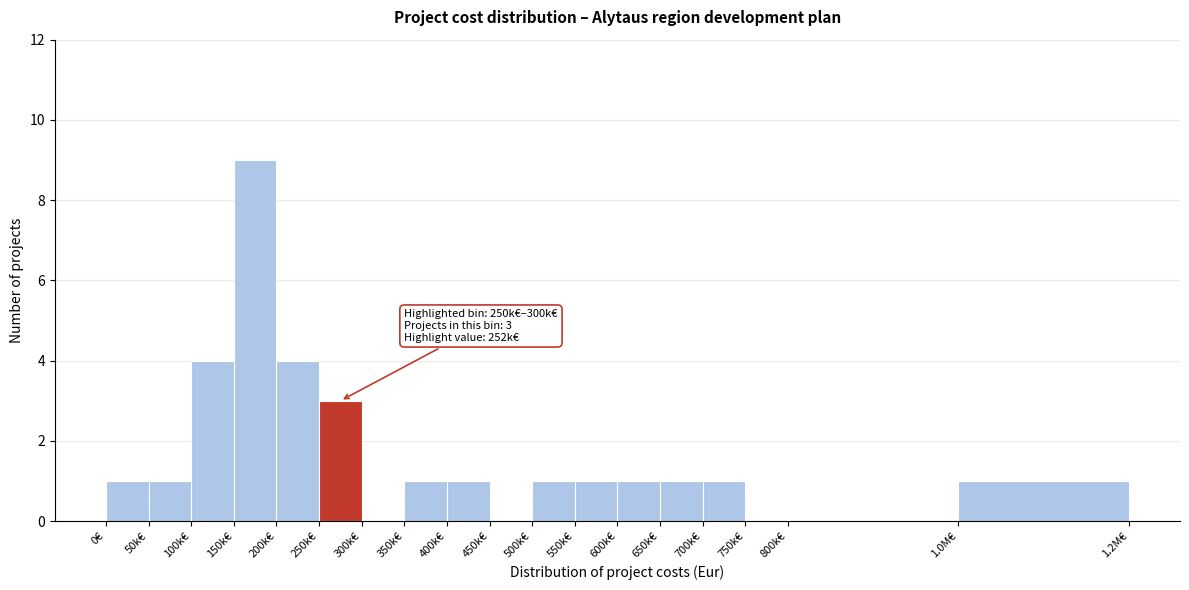

Reading left to right, list all the values displayed in this chart.

0€=1	50k€=1	100k€=4	150k€=9	200k€=4	250k€=3	300k€=0	350k€=1	400k€=1	450k€=0	500k€=1	550k€=1	600k€=1	650k€=1	700k€=1	750k€=0	800k€=0	1.0M€=1